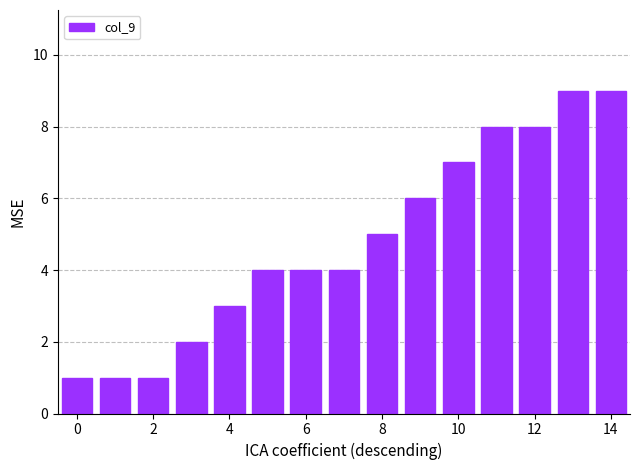

What is the maximum value shown in the chart?

9